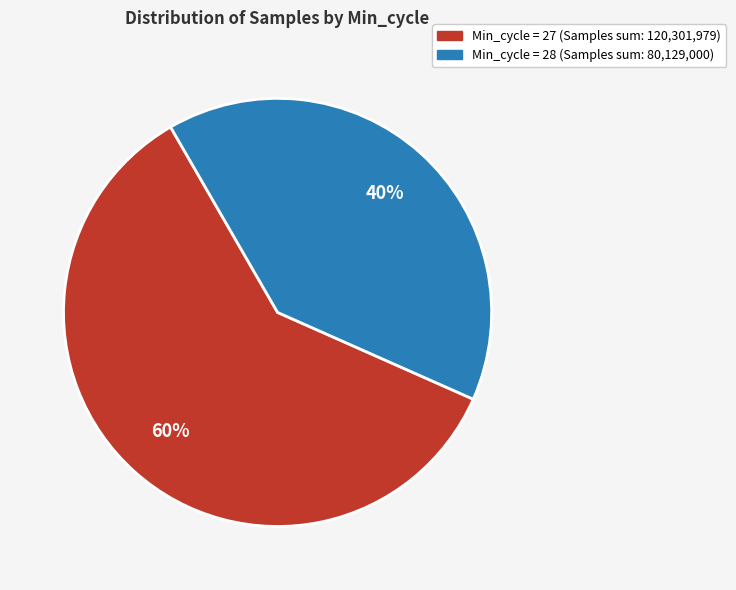

Does any single category account for the majority?

Yes